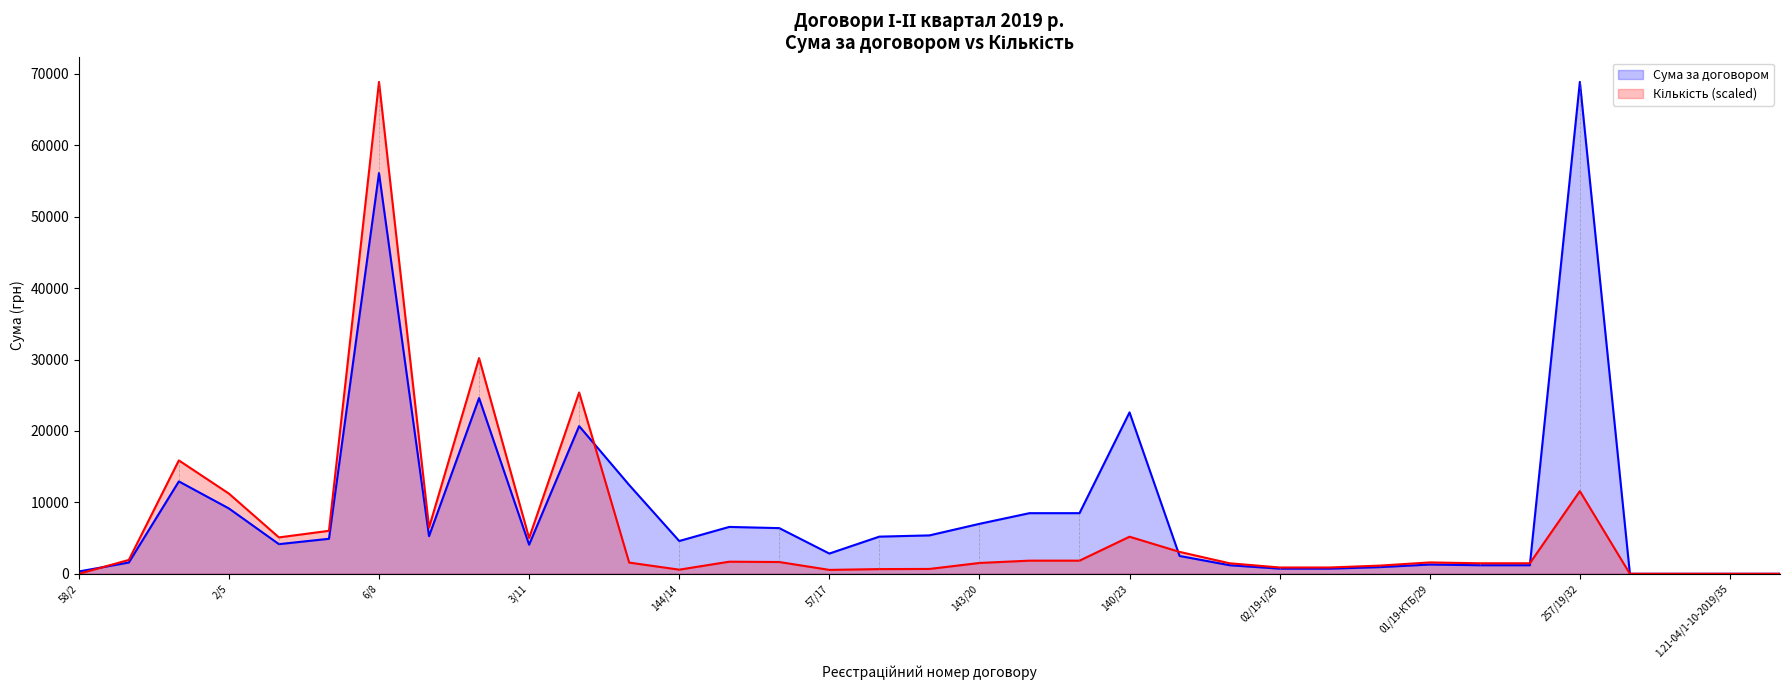

Reading left to right, what are all the values shown in this chart?

Сума за договором: 58/2=324.1	25-01/19/3=1580.0	351/4=12935.0	2/5=9150.0	7/6=4151.0	8/7=4903.0	6/8=56108.0	4/9=5270.0	9/10=24603.0	3/11=4076.0	5/12=20683.0	73/13=12433.0	144/14=4591.0	29/15=6564.0	32/16=6394.0	57/17=2836.0	72/18=5203.0	77/19=5377.0	143/20=6995.0	142/21=8489.0	141/22=8489.0	140/23=22599.0	24=2500.0	01/19-І/25=1200.0	02/19-І/26=720.0	03/19-І/27=720.0	02/19-КТБ/28=934.0	01/19-КТБ/29=1297.0	04/19-І/30=1200.0	05/19-І/31=1200.0	257/19/32=68864.0	1.21-04/1-12-2019/33=0.0	1.21-04/1-11-2019/34=0.0	1.21-04/1-10-2019/35=0.0	1.21-04/1-14-2019/36=0.0
Кількість: 58/2=0.0	25-01/19/3=1939.2	351/4=15875.7	2/5=11230.2	7/6=5094.7	8/7=6017.7	6/8=68864.0	4/9=6468.1	9/10=30196.4	3/11=5002.7	5/12=25385.2	73/13=1571.0	144/14=580.5	29/15=1695.0	32/16=1650.8	57/17=547.4	72/18=657.9	77/19=680.0	143/20=1517.0	142/21=1841.0	141/22=1841.0	140/23=5191.7	24=3068.4	01/19-І/25=1472.8	02/19-І/26=883.7	03/19-І/27=883.7	02/19-КТБ/28=1146.3	01/19-КТБ/29=1591.9	04/19-І/30=1472.8	05/19-І/31=1472.8	257/19/32=11573.9	1.21-04/1-12-2019/33=0.0	1.21-04/1-11-2019/34=0.0	1.21-04/1-10-2019/35=0.0	1.21-04/1-14-2019/36=0.0